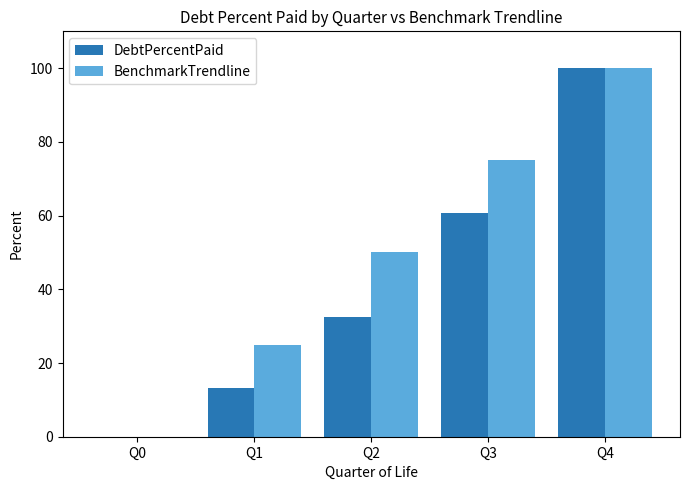

Which series changed the most between Q0 and Q1?

BenchmarkTrendline